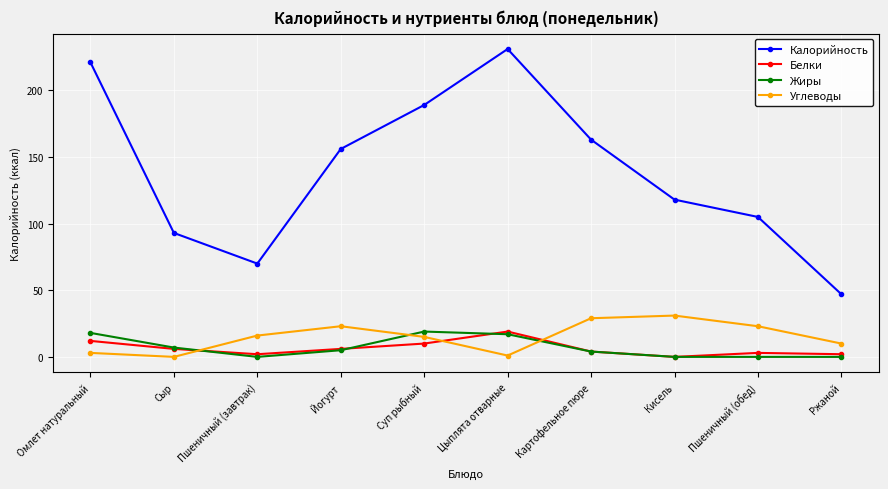

Where is the first local maximum for Калорийность?

Цыплята отварные